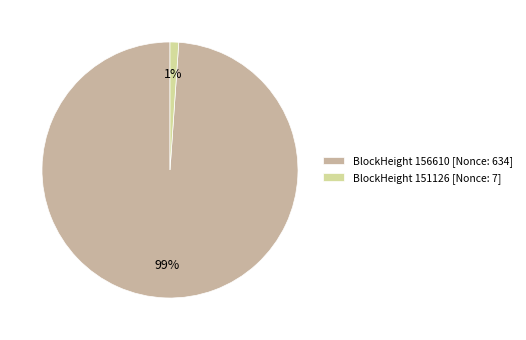

Combined, do BlockHeight 156610 [Nonce: 634] and BlockHeight 151126 [Nonce: 7] account for over 50%?

Yes